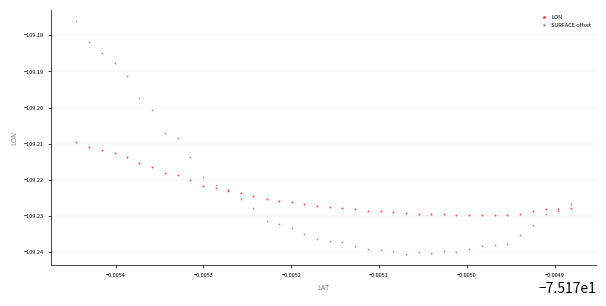

Which series has the largest Y range (max minus min)?

SURFACE offset